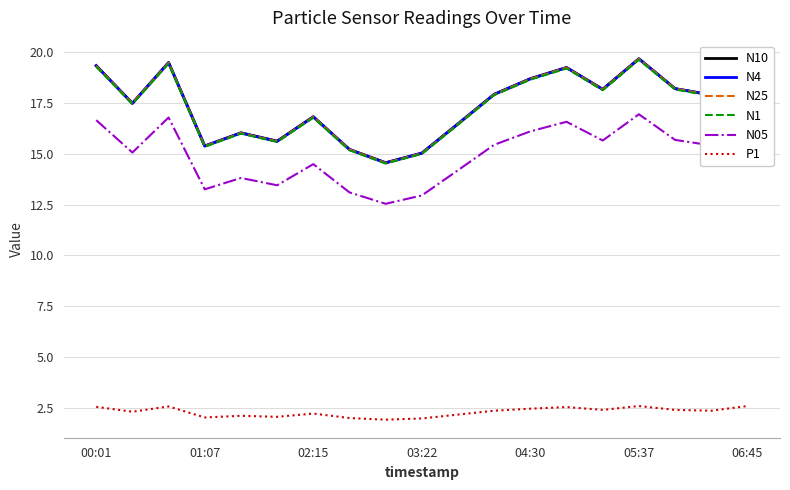

True or false: N1 and N10 cross at least once.

False